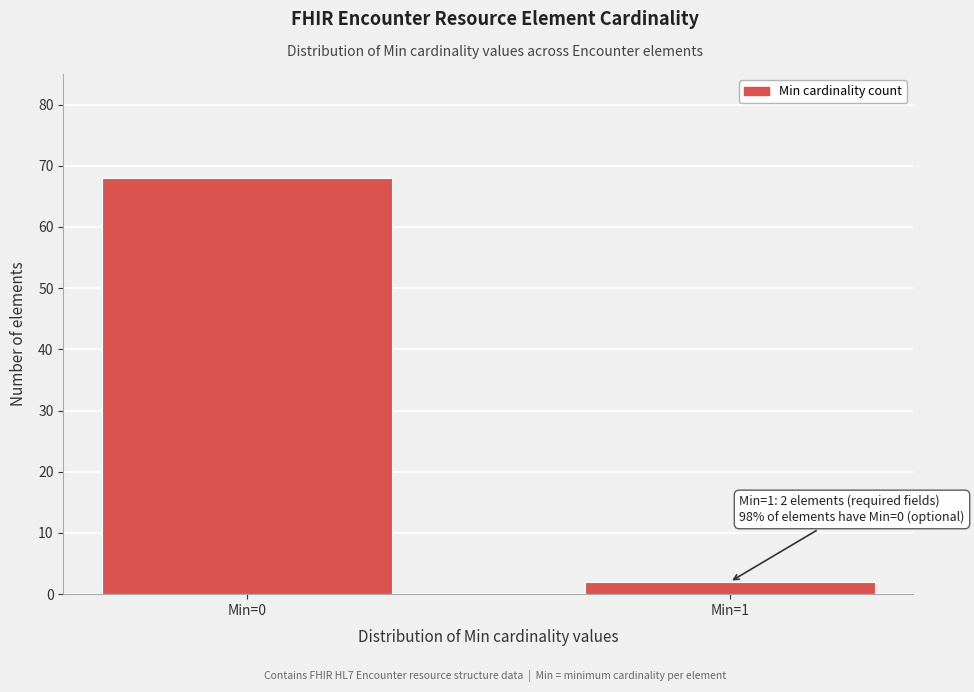

Reading left to right, extract all data points from this chart.

Min=0=68	Min=1=2